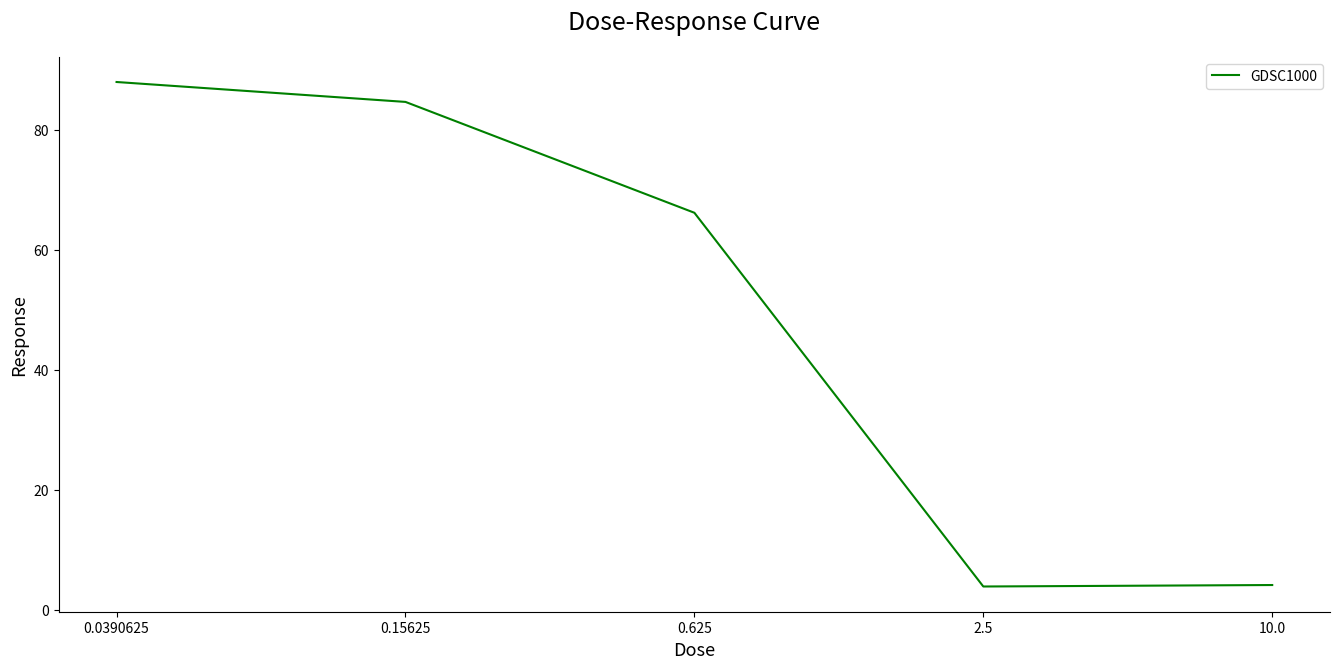

At which category does the data reach its first local valley?

2.5